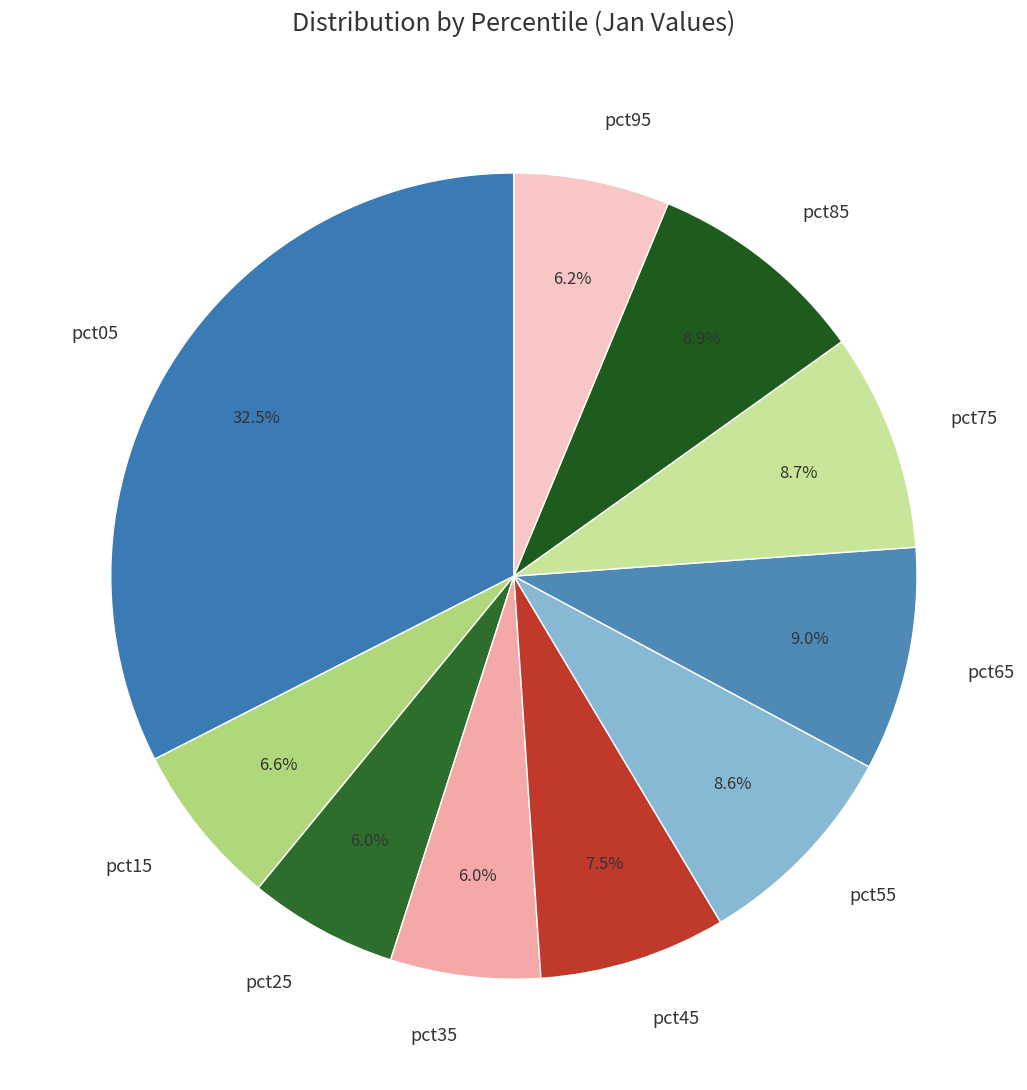

Which slice is the largest?

pct05